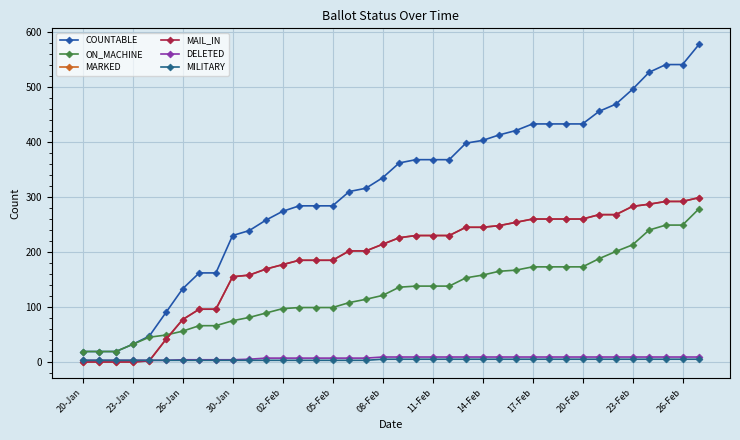

Is this an area chart (filled region under the line)?

No